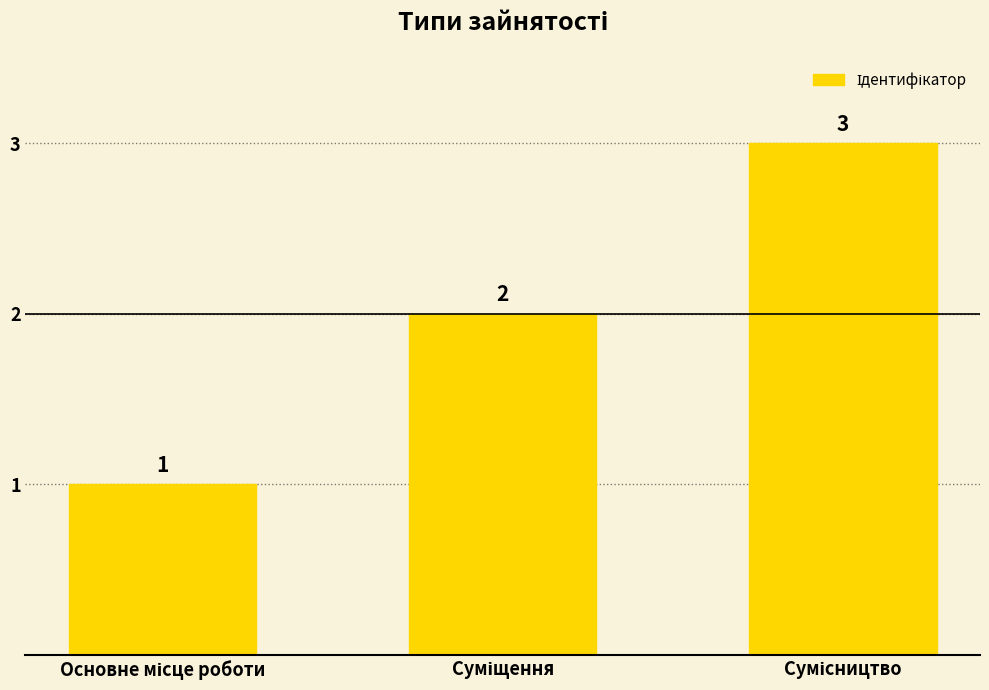

Reading left to right, transcribe all the data shown in this chart.

1	2	3